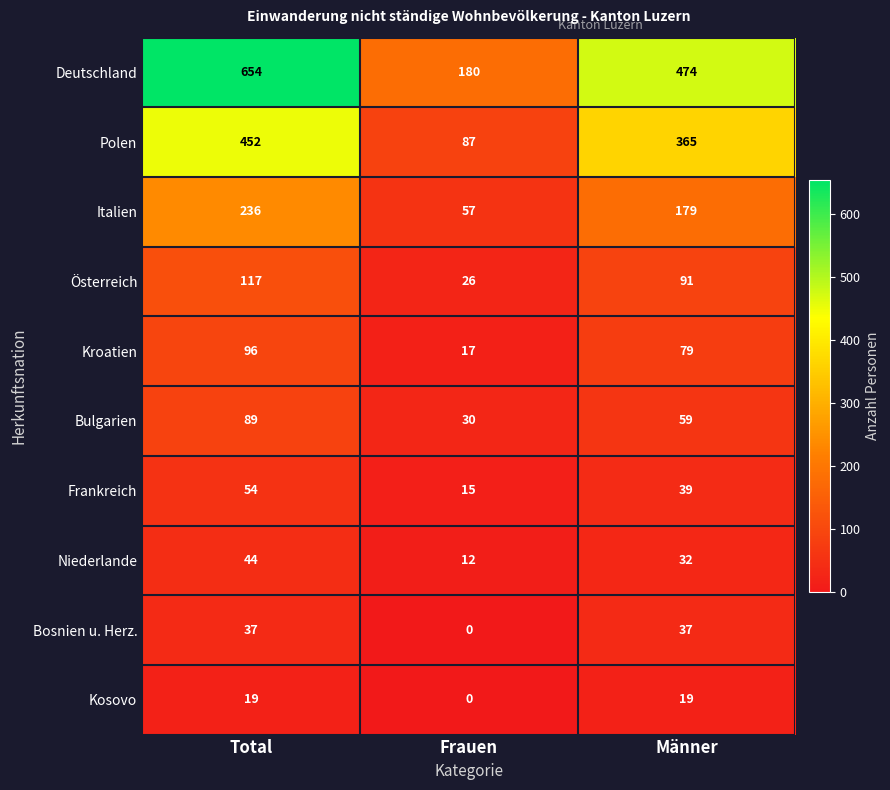

What is the difference between the maximum and minimum values in the Italien series?

179